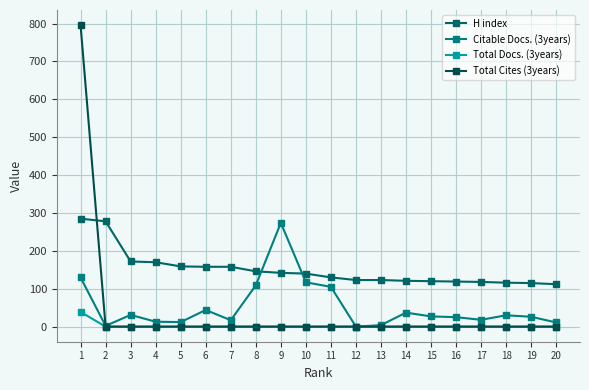

How many values in the Total Docs. (3years) series exceed 0?

1